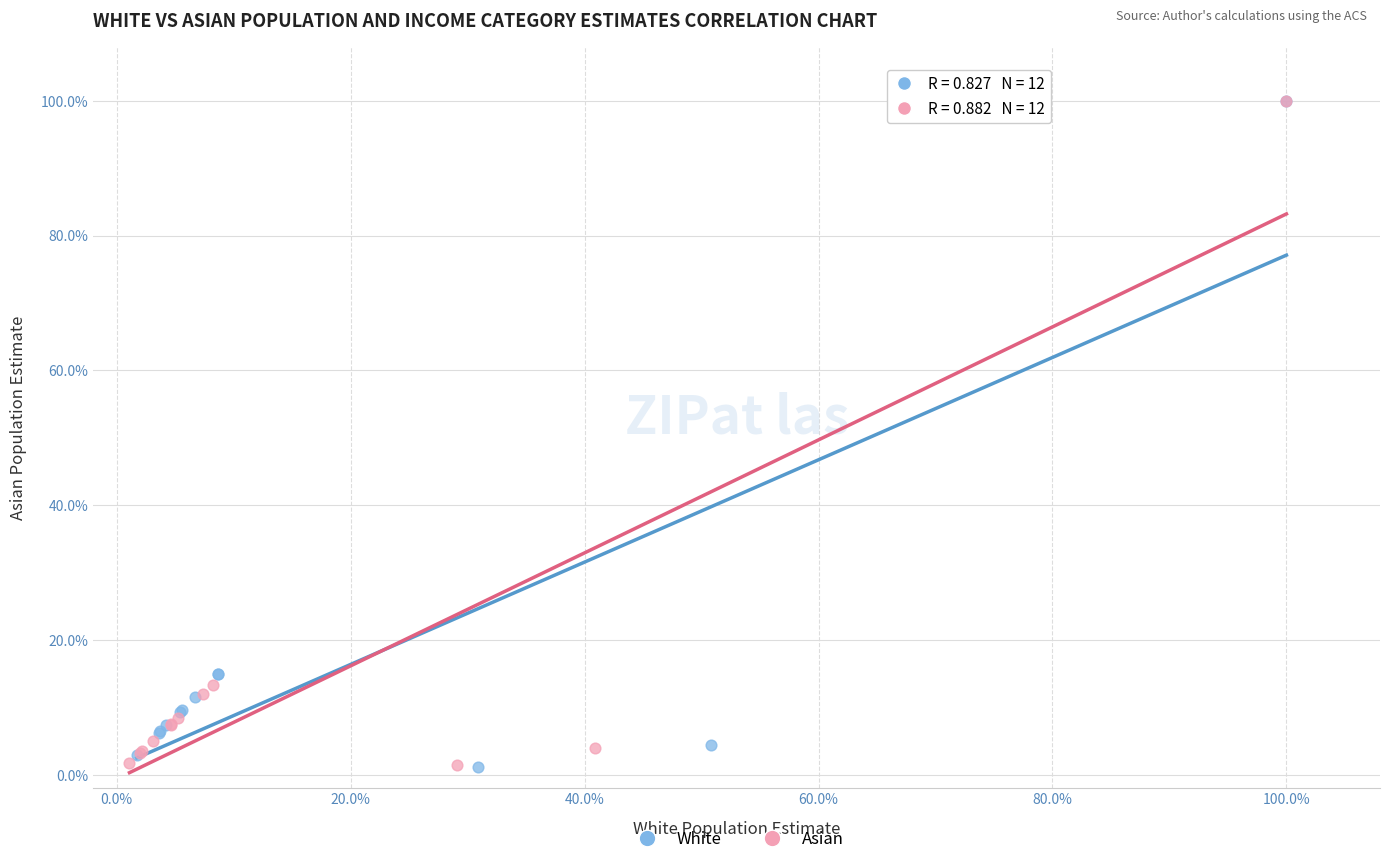

What are all the series names shown in the legend?

White, Asian